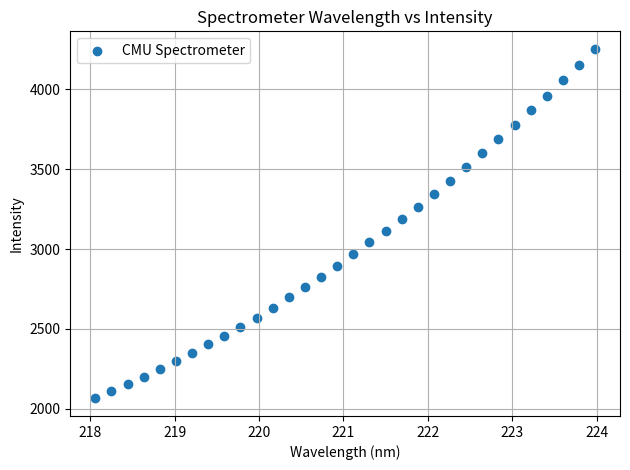

What is the range of X values (max minus min)?

5.9